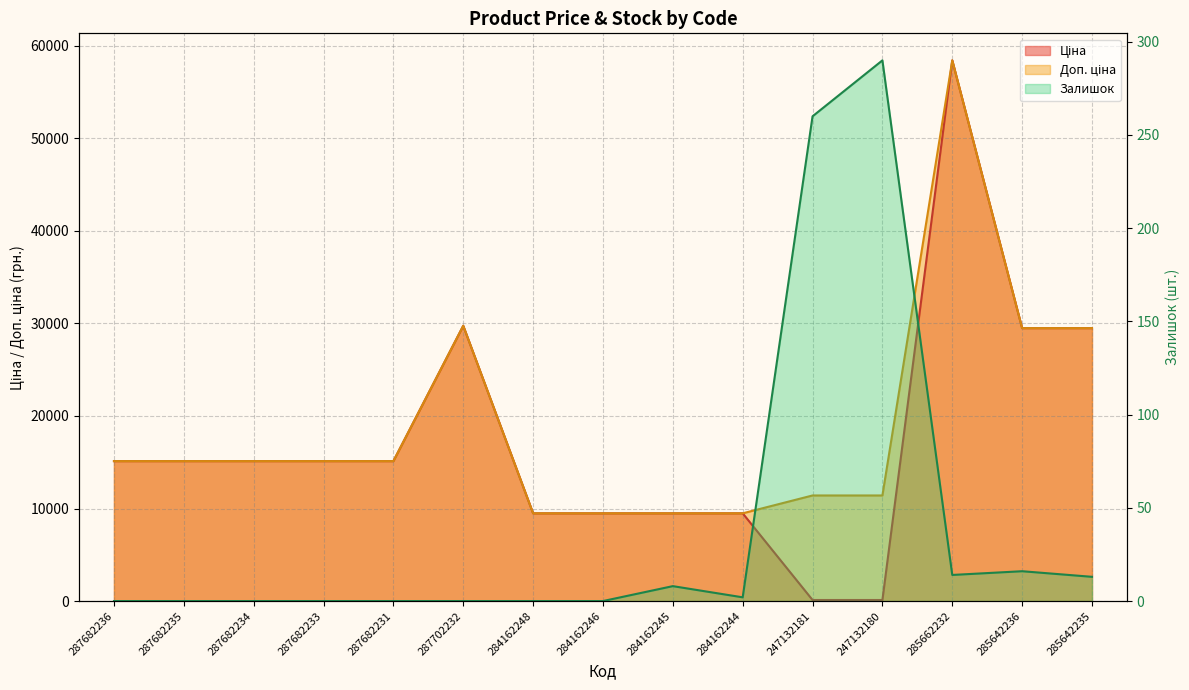

What is the average value of the Залишок series?

40.2